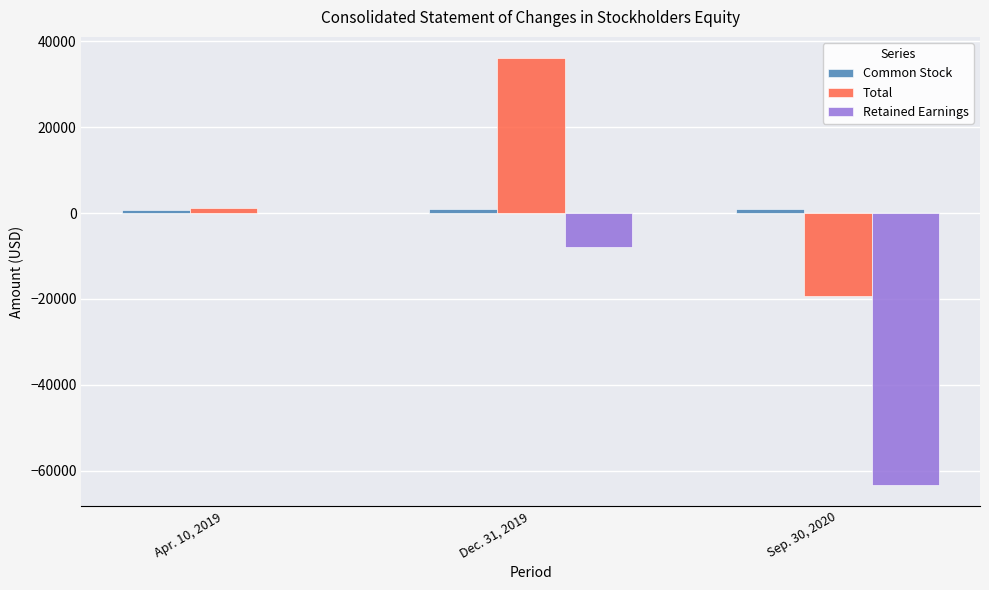

Which label corresponds to the largest value in the chart?

Dec. 31, 2019